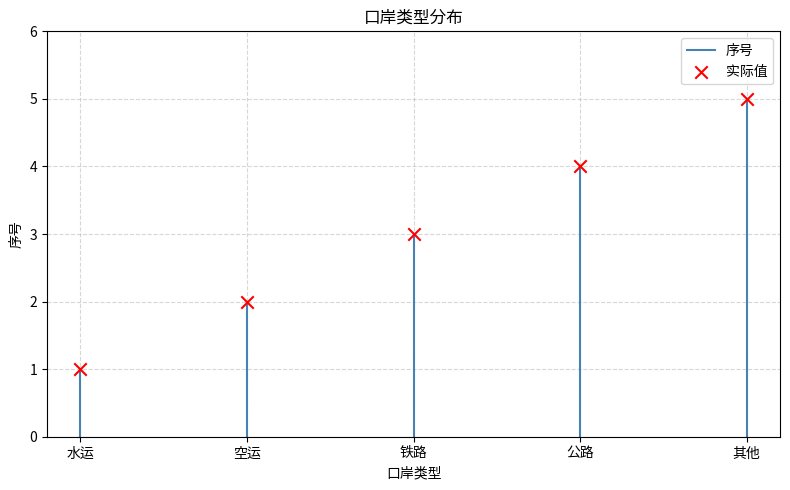

What is the average Y value?

3